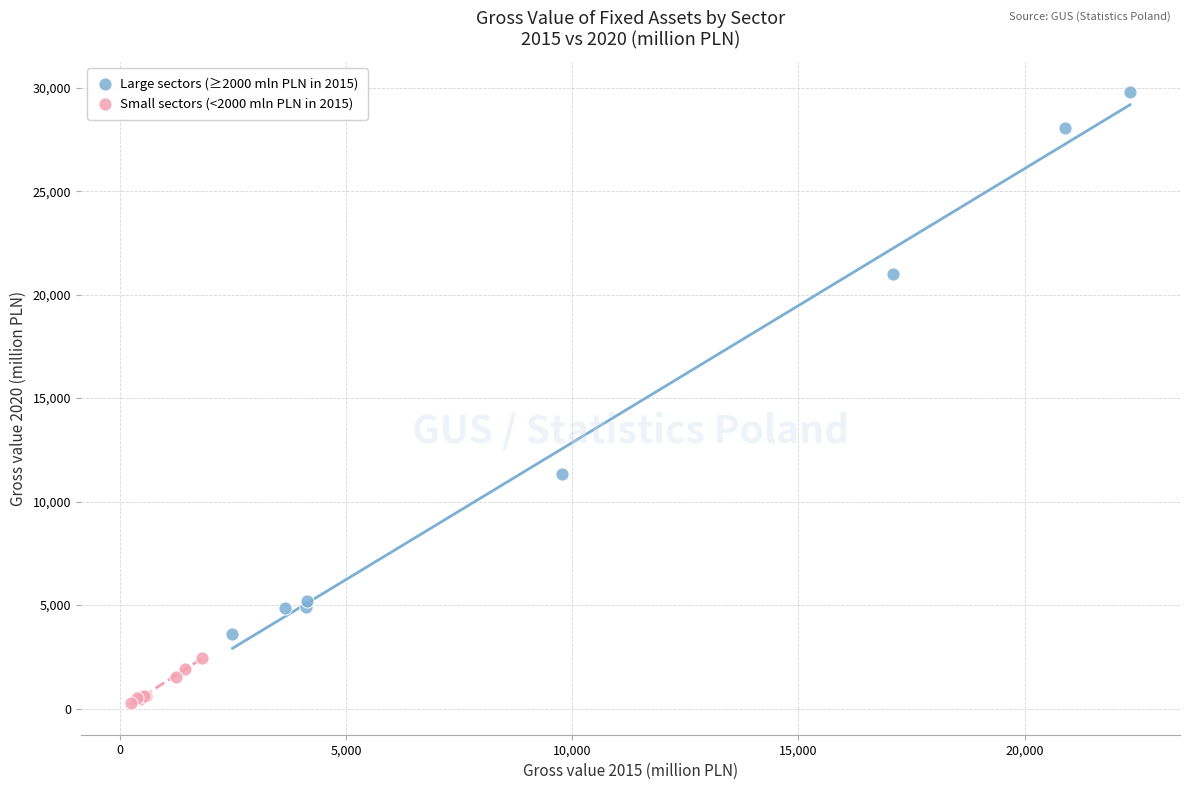

Which series contains the highest Y value?

Large sectors (≥2000 mln PLN in 2015)